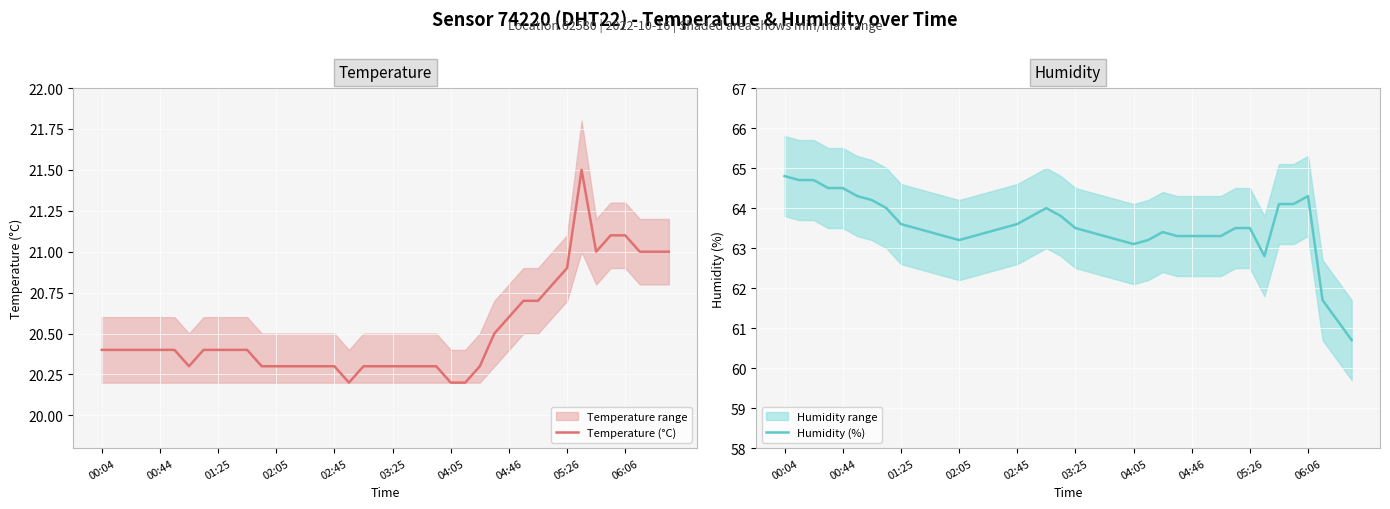

What is the sum of the Humidity (%) values at 26 and 31?

126.9